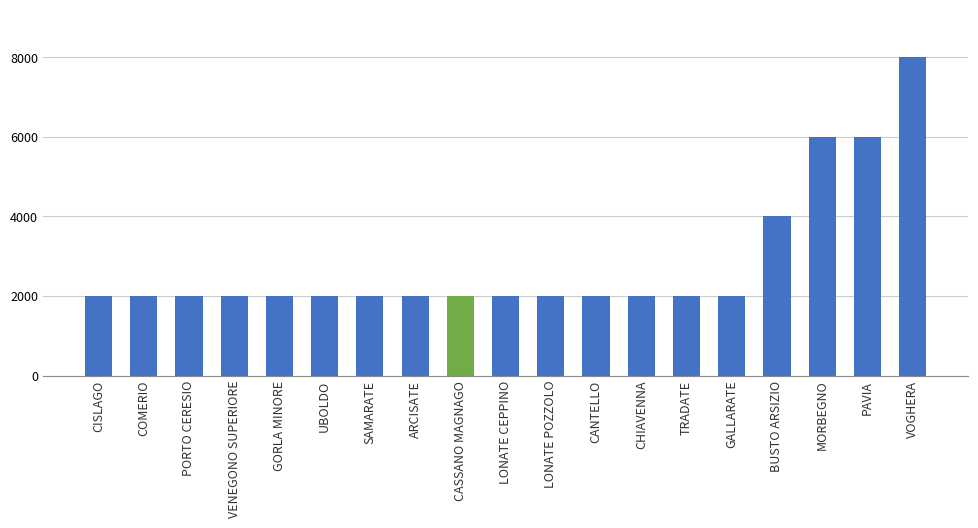

What value does the data have at MORBEGNO?

6000